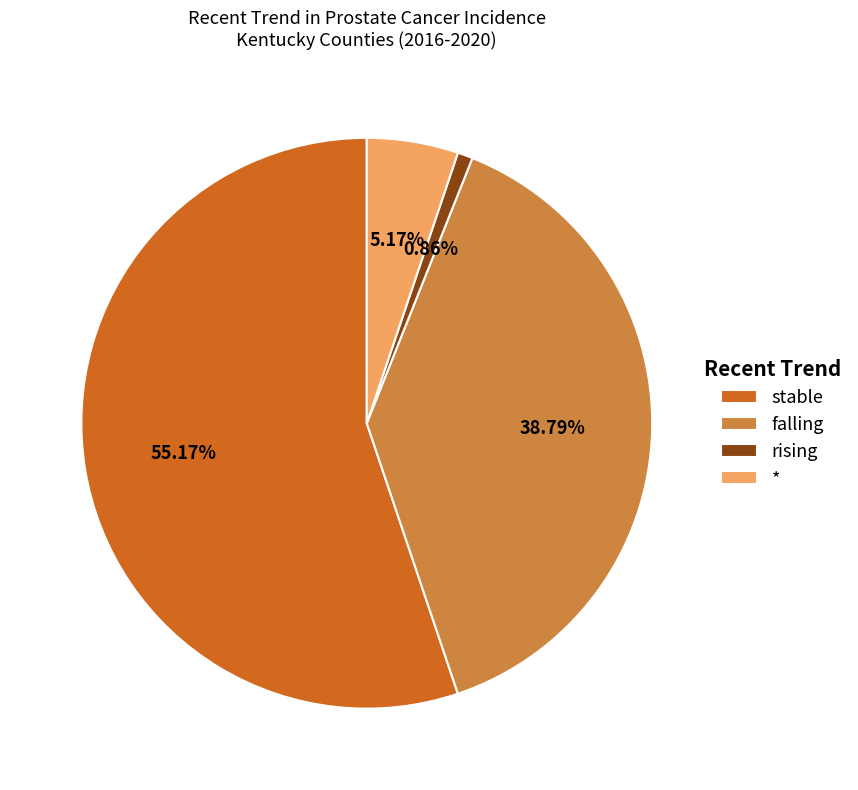

Rank the categories by value from lowest to highest.

rising, *, falling, stable